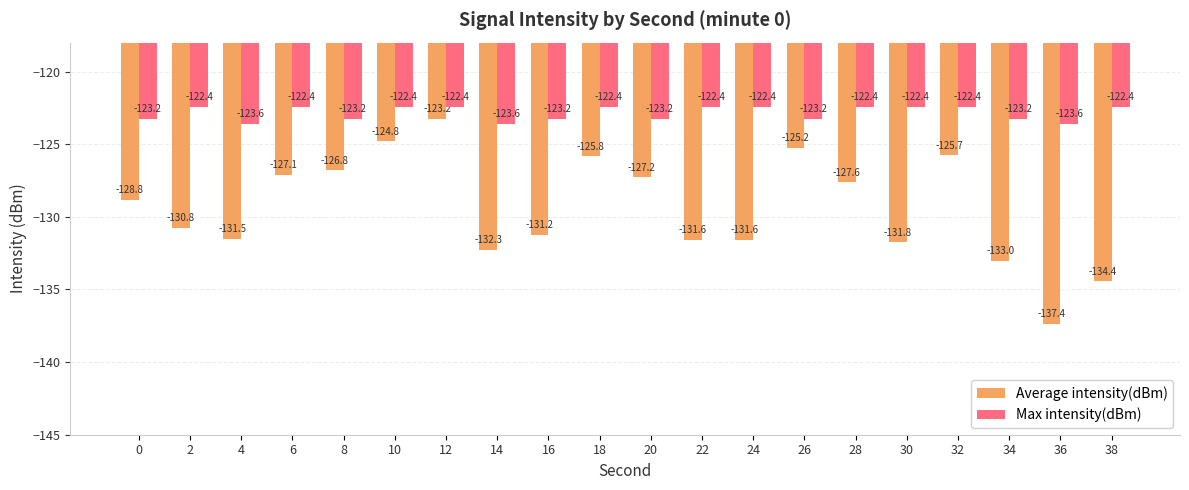

Count the Max intensity(dBm) values in the range -123 to -122.

11